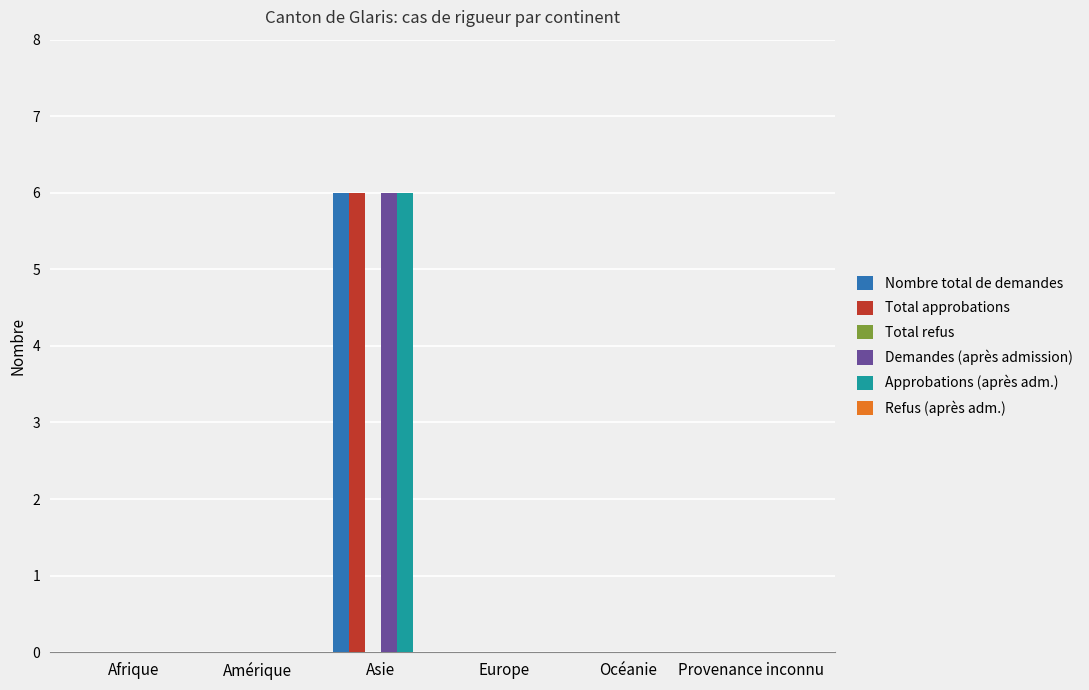

At which category is the sum across all series the highest?

Asie